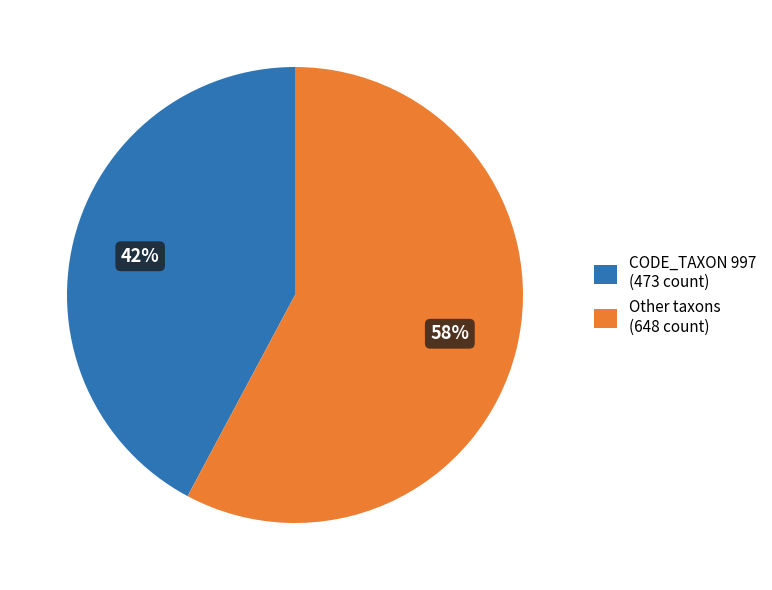

True or false: Other taxons (648 count) accounts for 70% of the total.

False